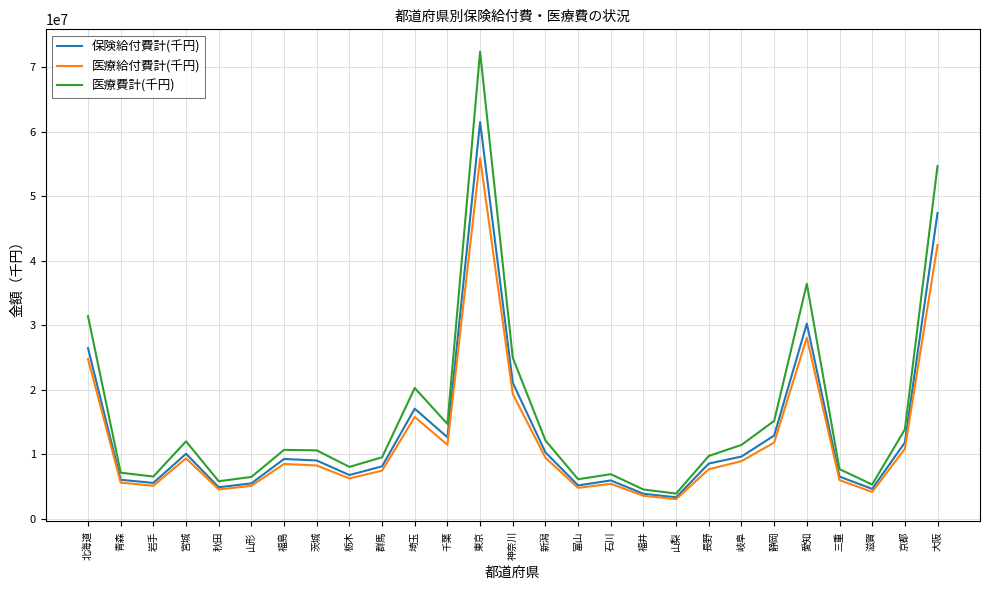

How many values in the 医療給付費計(千円) series exceed 8262537?

14